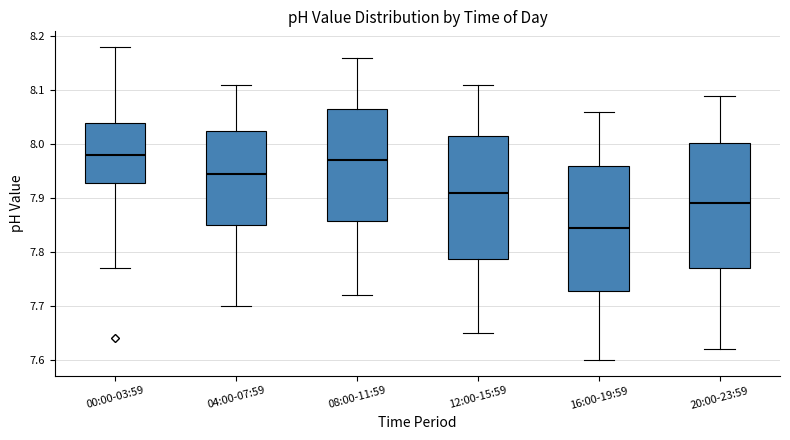

Reading left to right, read every box against the y-axis: the position of its median line, the range the box covers, and the ends of its whiskers. The values are not printed on the chart, so give them approximately, as read against the axis.

00:00-03:59: median 7.98, box 7.93 to 8.04, whiskers 7.77 to 8.18
04:00-07:59: median 7.95, box 7.85 to 8.03, whiskers 7.70 to 8.11
08:00-11:59: median 7.97, box 7.86 to 8.07, whiskers 7.72 to 8.16
12:00-15:59: median 7.91, box 7.79 to 8.02, whiskers 7.65 to 8.11
16:00-19:59: median 7.85, box 7.73 to 7.96, whiskers 7.60 to 8.06
20:00-23:59: median 7.89, box 7.77 to 8.00, whiskers 7.62 to 8.09